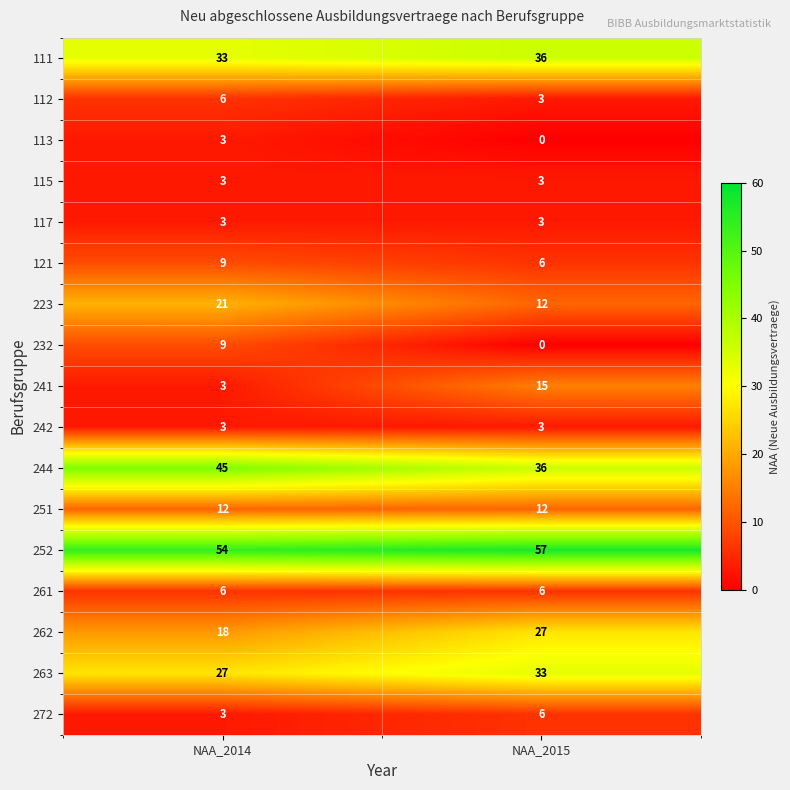

Is it true that 113 equals -1 at NAA_2015?

False